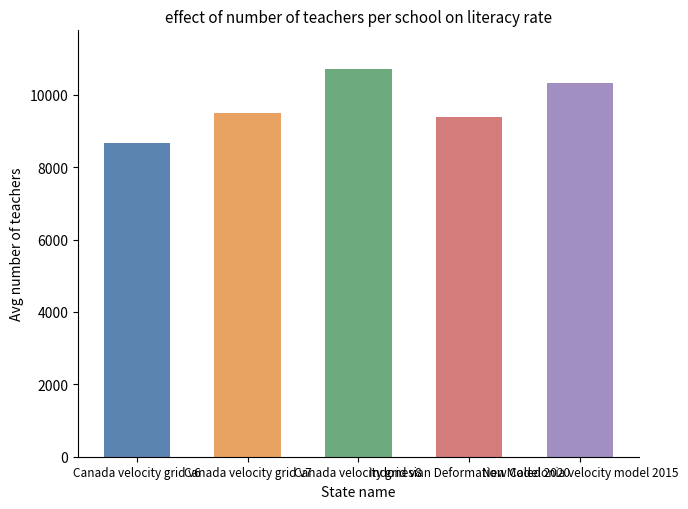

Reading left to right, transcribe all the data shown in this chart.

8676	9483	10707	9375	10323